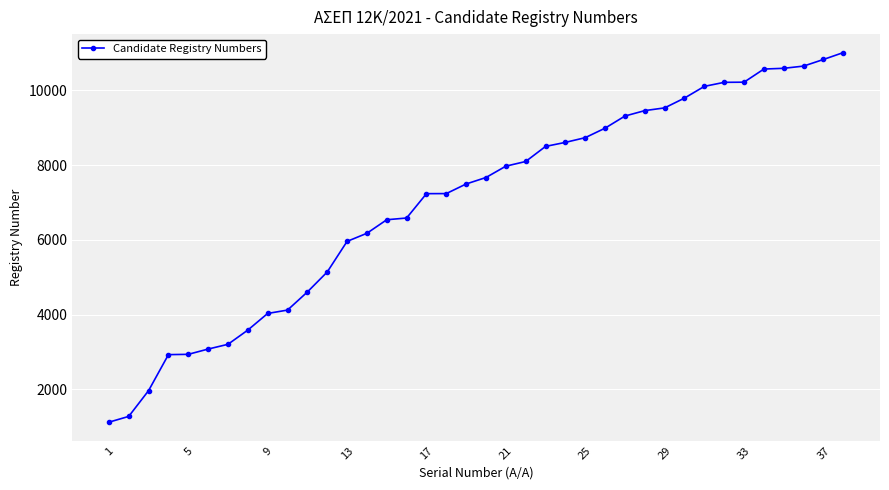

What is the greatest value displayed?

11005